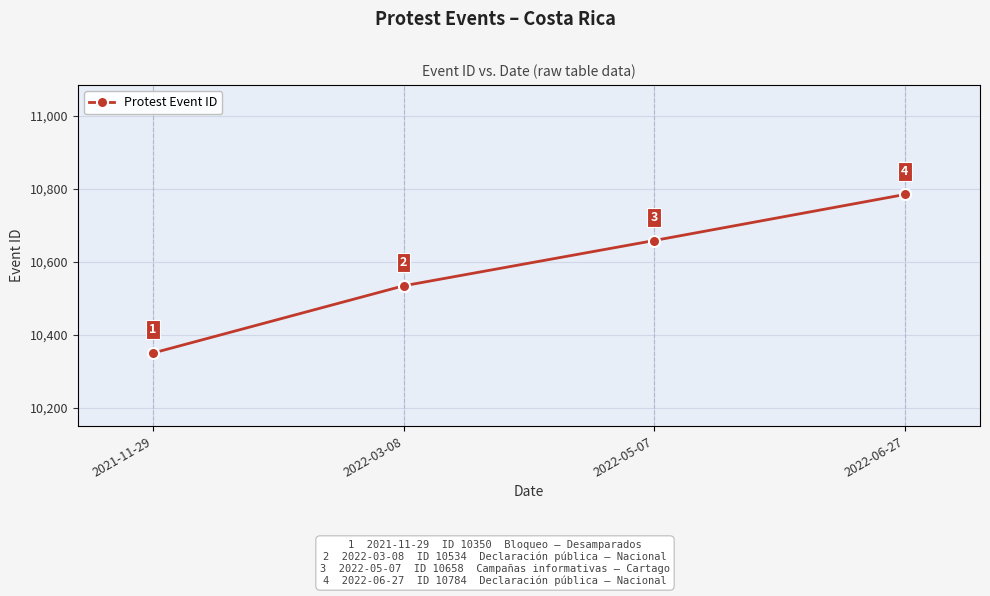

Reading left to right, what are all the values shown in this chart?

10350	10534	10658	10784